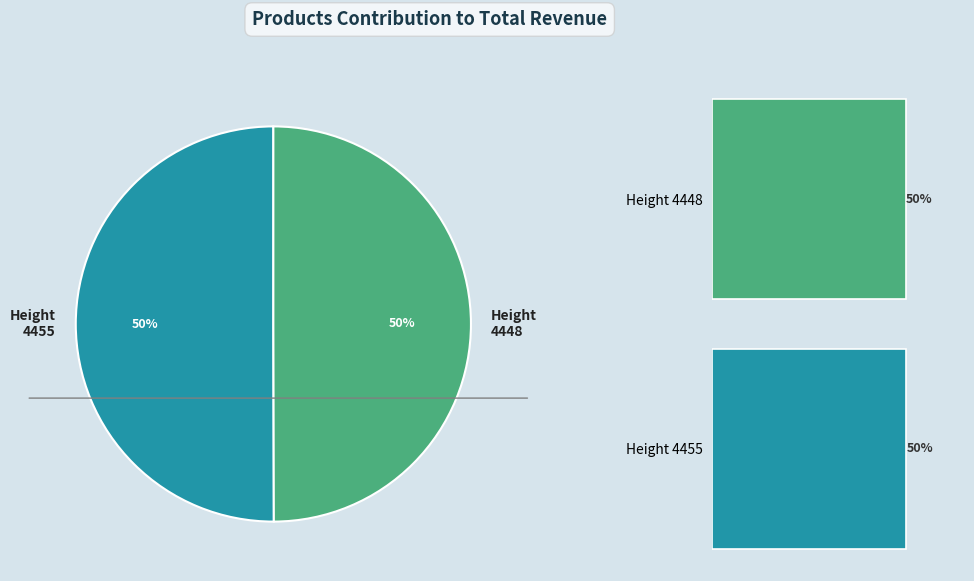

To the nearest percent, what is the average slice percentage?

50%